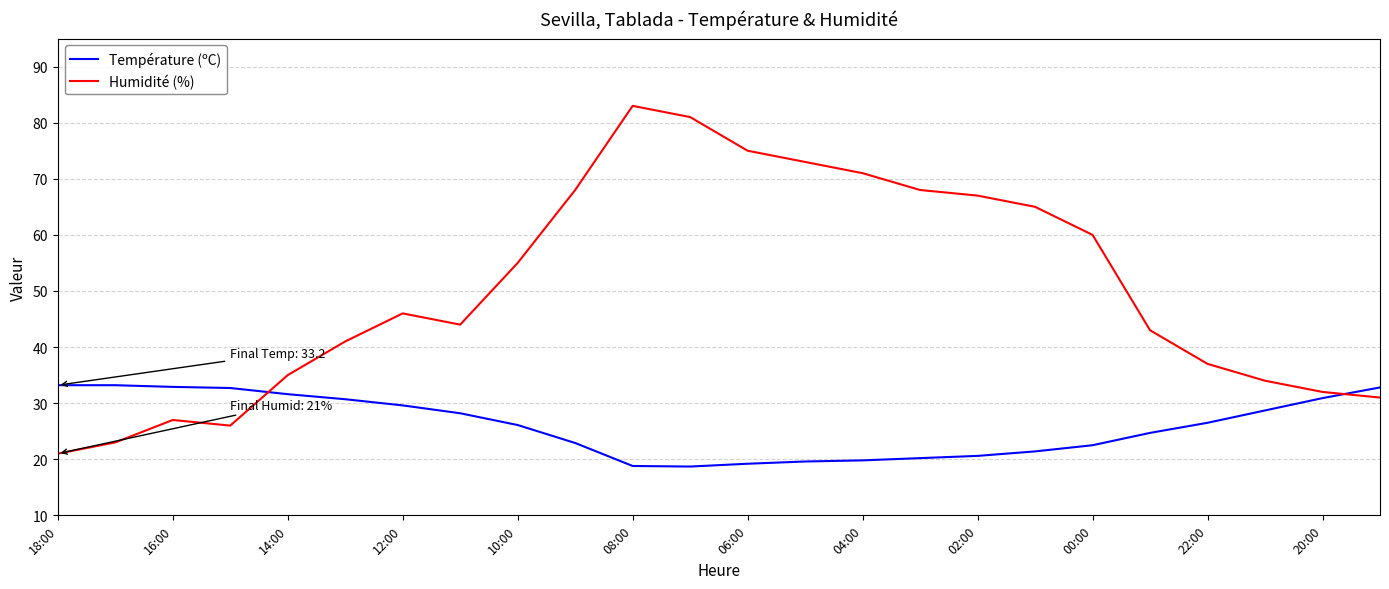

Which series has the largest total across all categories?

Humidité (%)